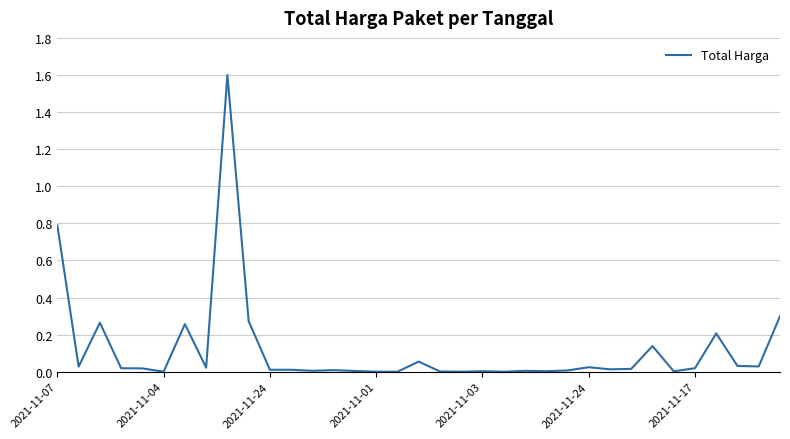

What is the greatest value displayed?

1.6